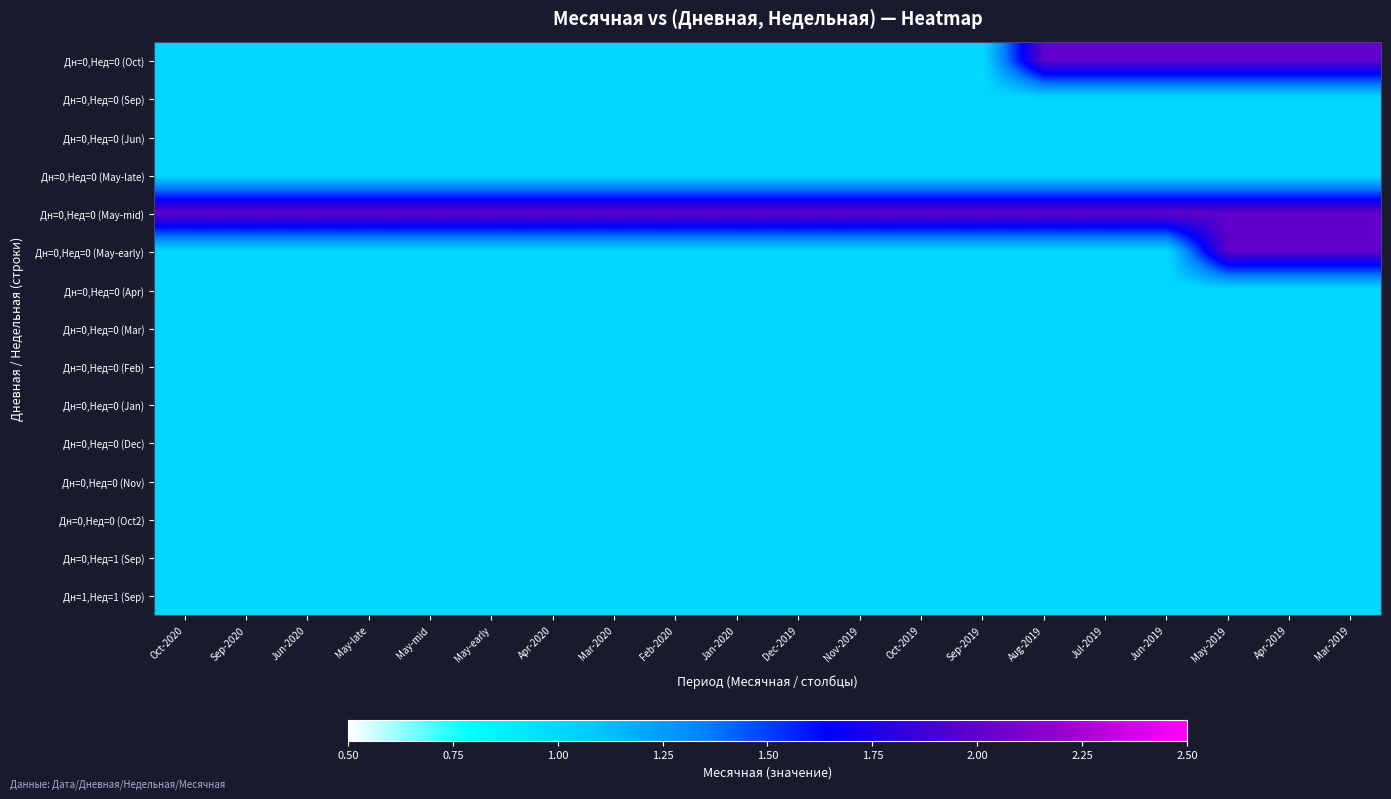

What is the total value across all series at May-2019?

18